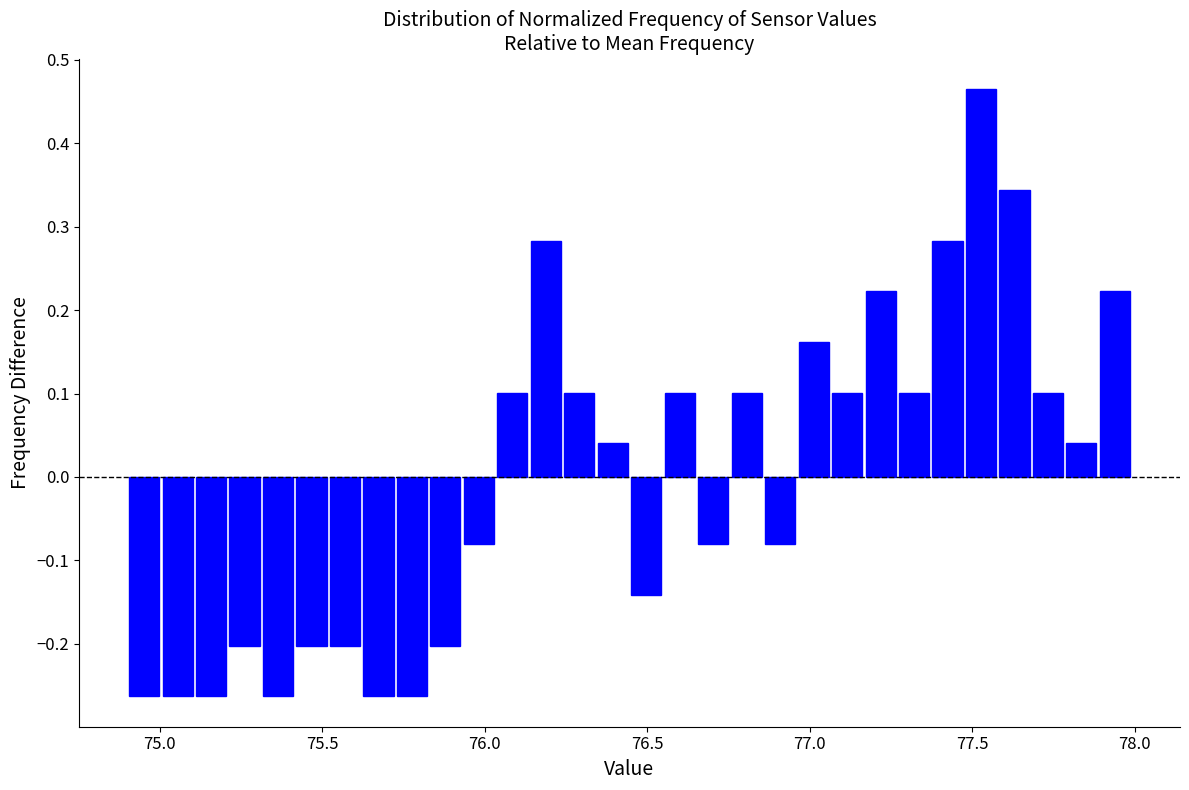

Read against the x-axis, roughly where is the centre of the tallest bar?

77.55